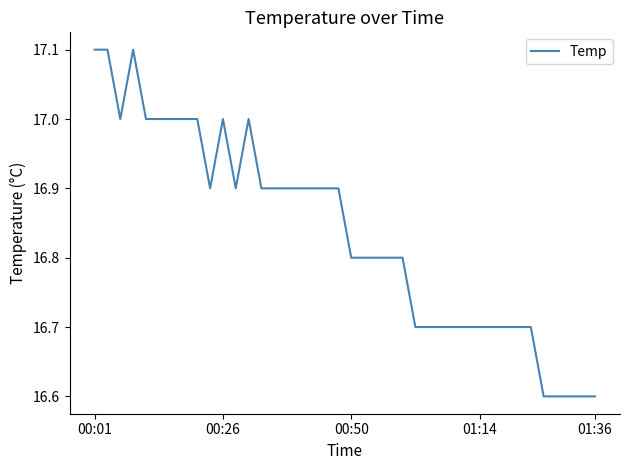

What is the difference between the maximum and minimum values?

0.5